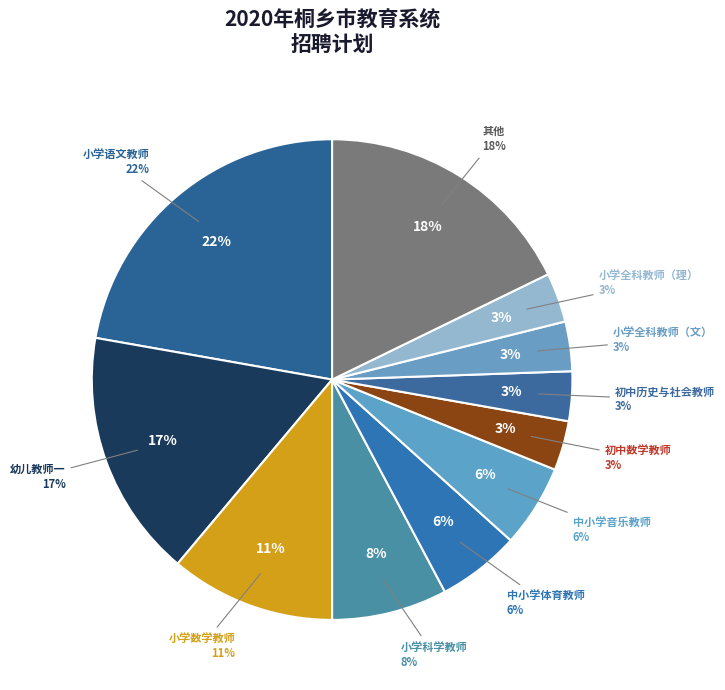

Is there a majority slice in this chart?

No